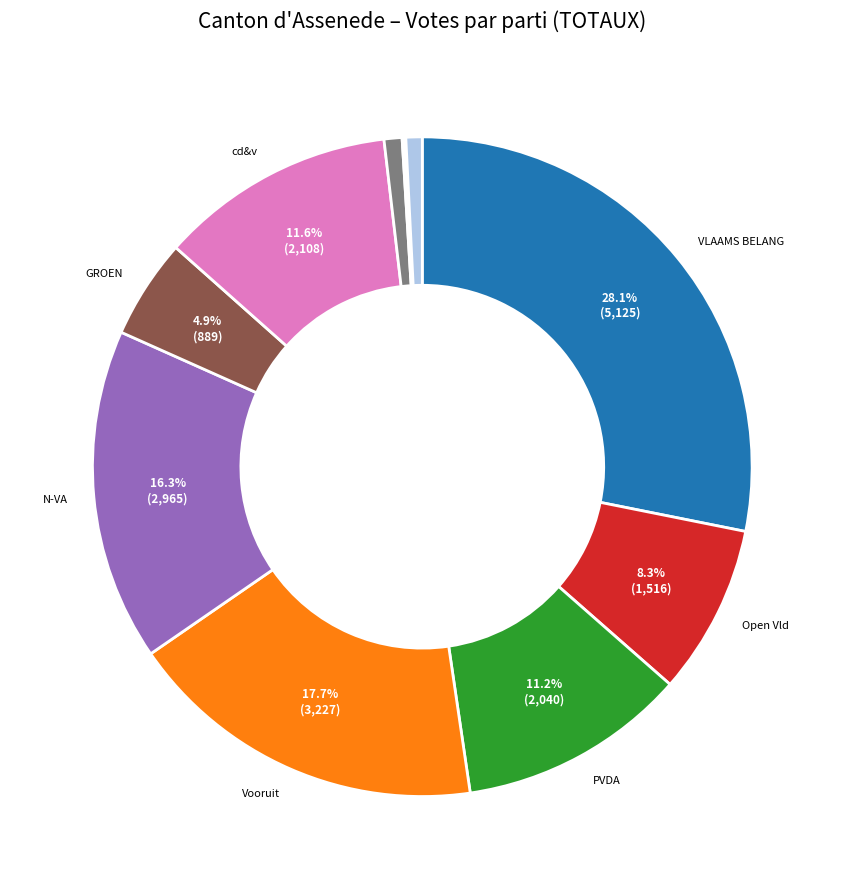

Does any single category account for the majority?

No